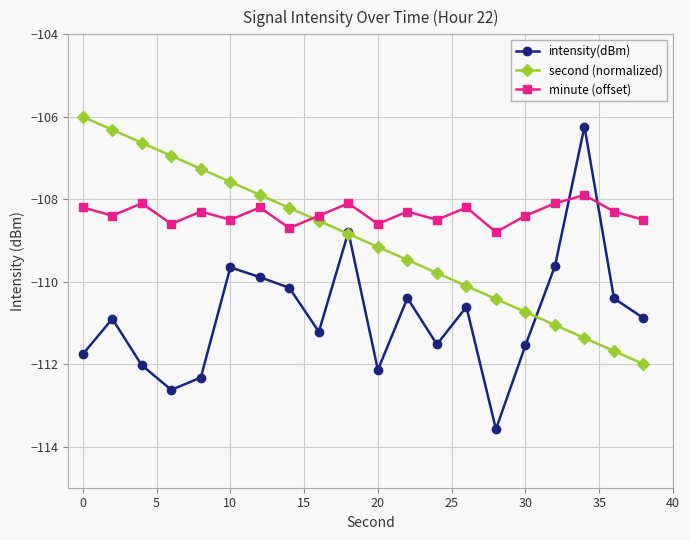

What is the average value of the minute (offset) series?

-108.4